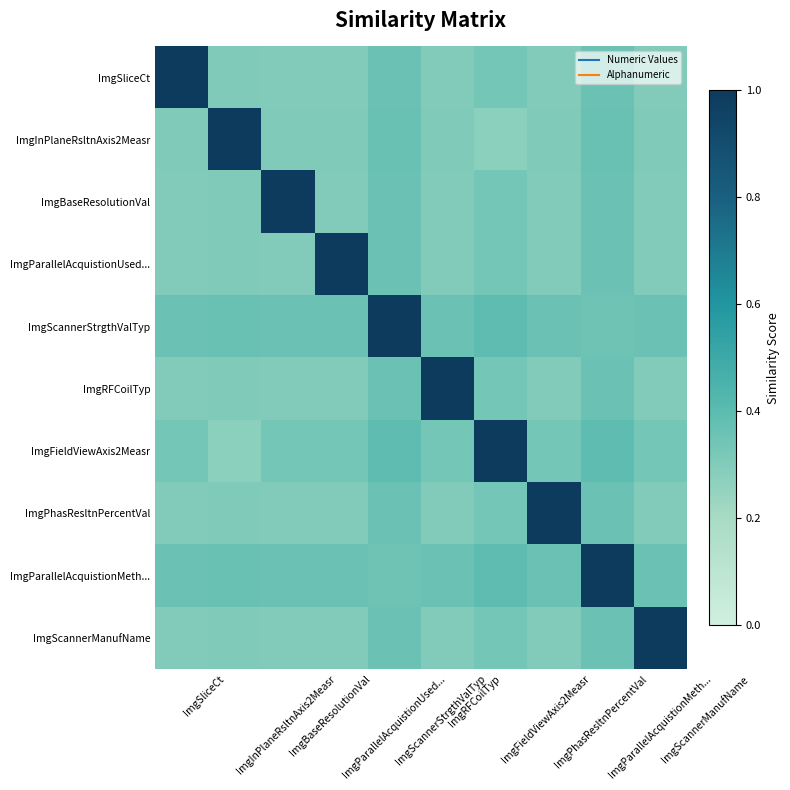

Which has a higher value, ImgScannerStrgthValTyp or ImgRFCoilTyp?

ImgScannerStrgthValTyp